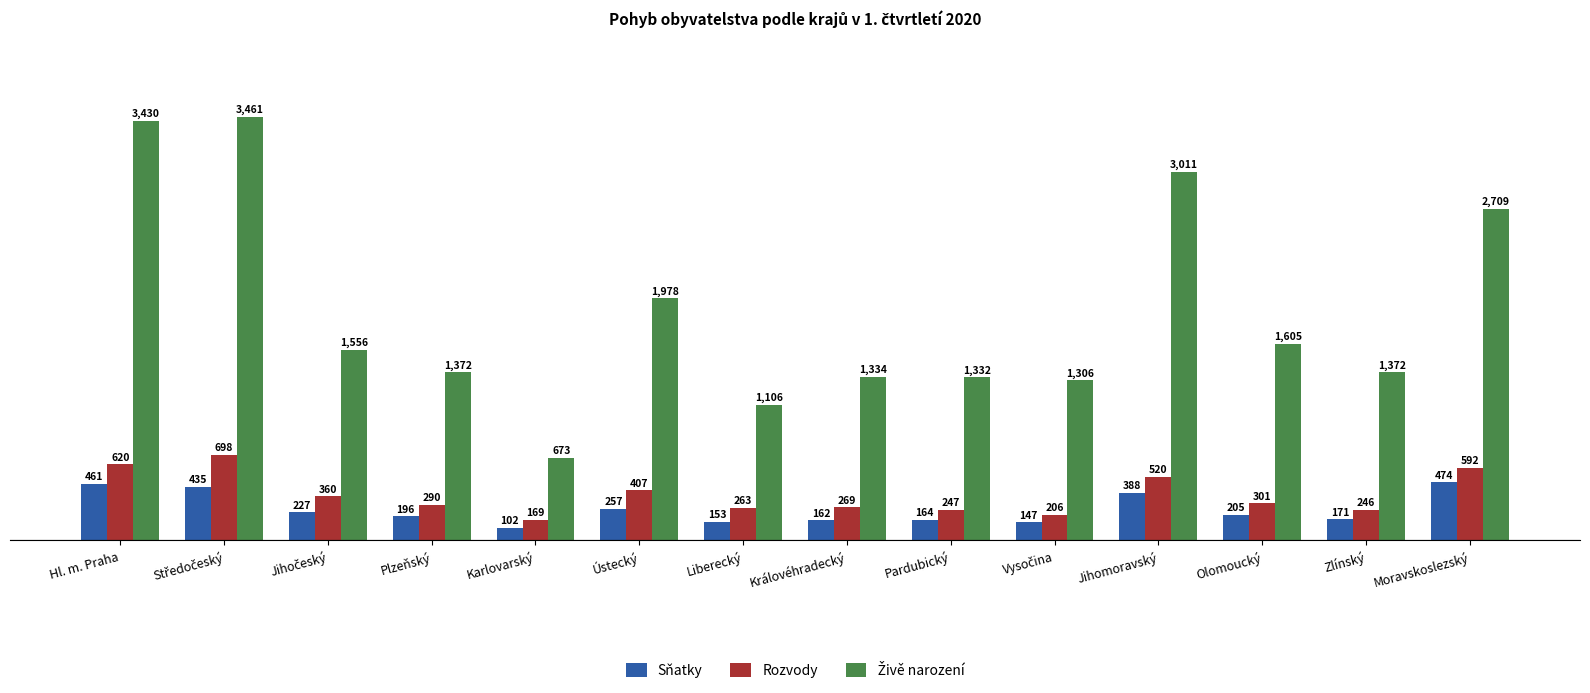

At which category does the chart reach its minimum across all series?

Karlovarský